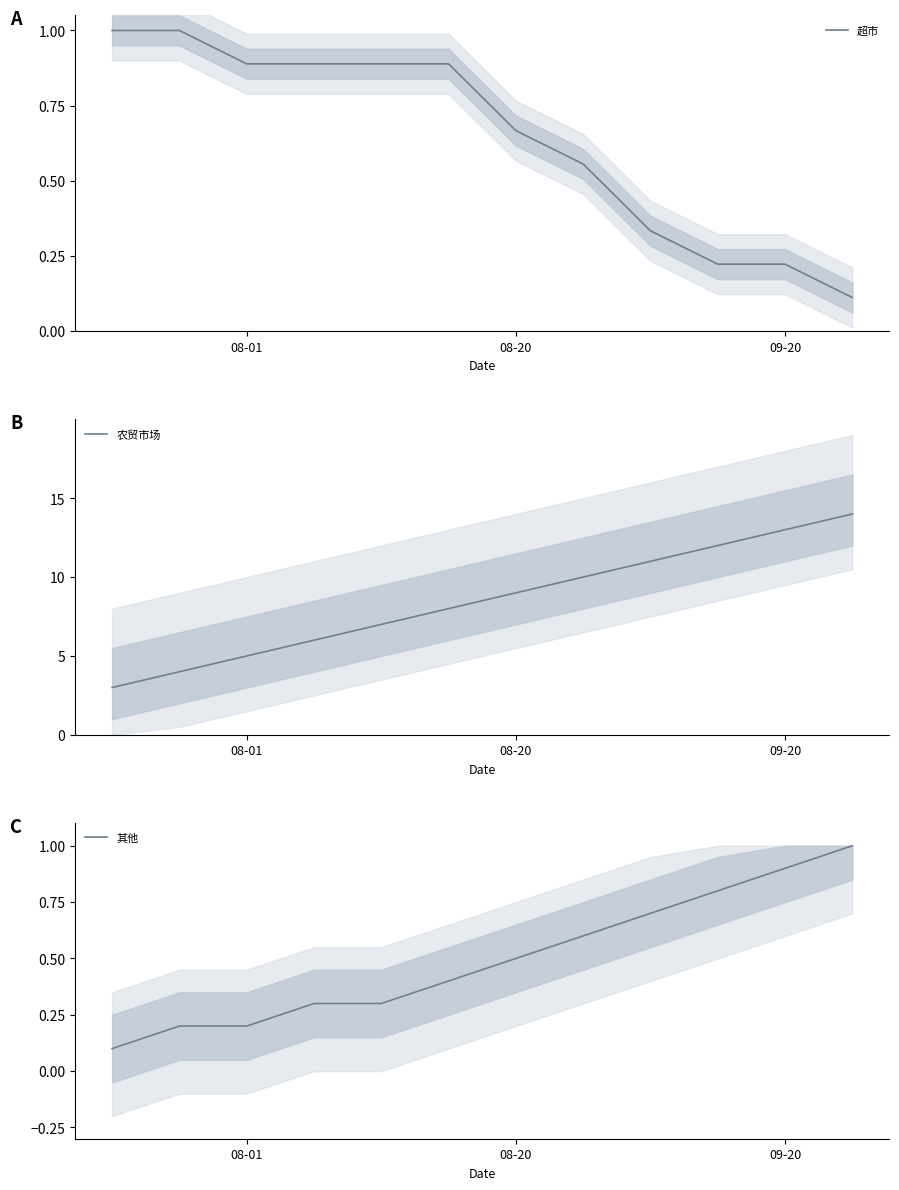

What position from the left is 5?

6